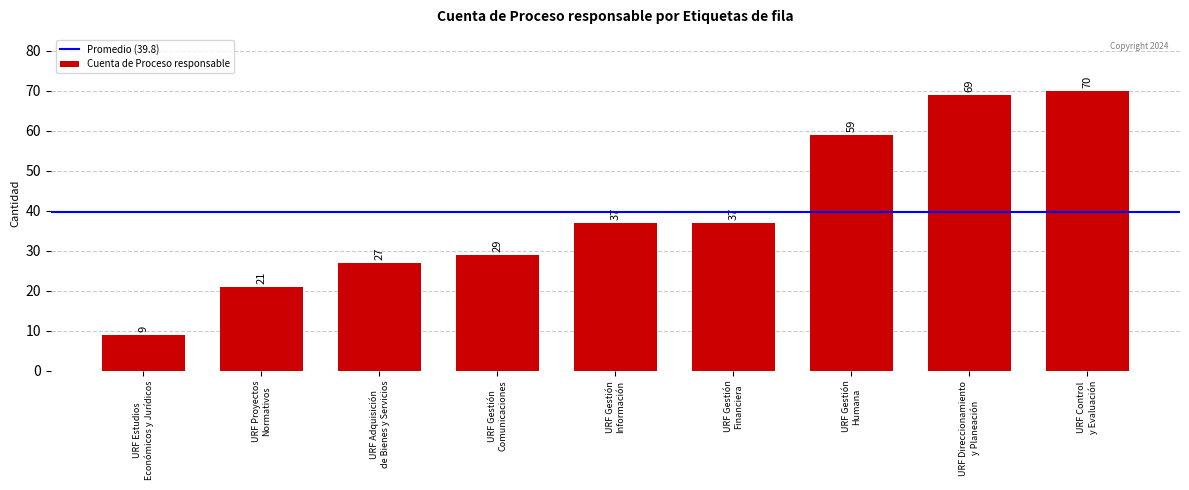

What is the value of the 5th bar from the left?

37